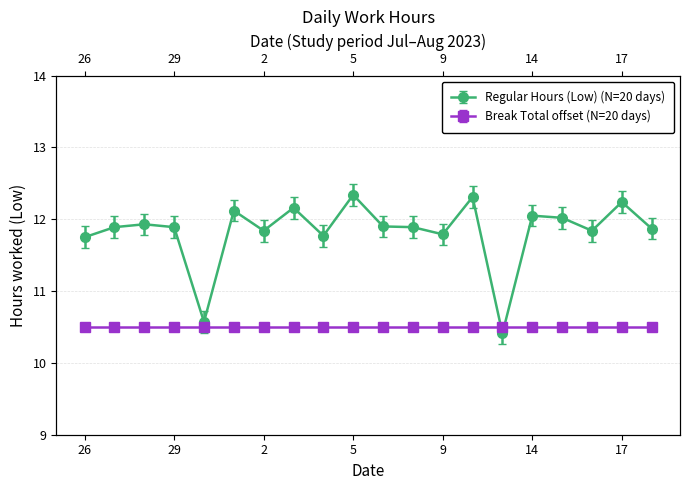

What is the value of the 18th point from the left?

11.8